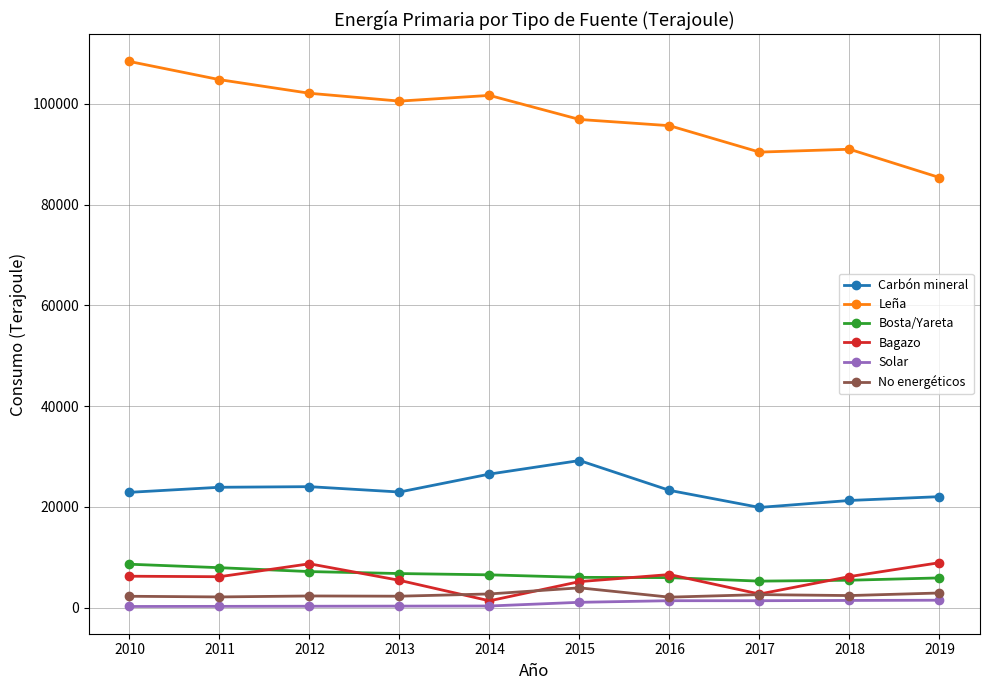

True or false: Leña and Carbón mineral cross at least once.

False